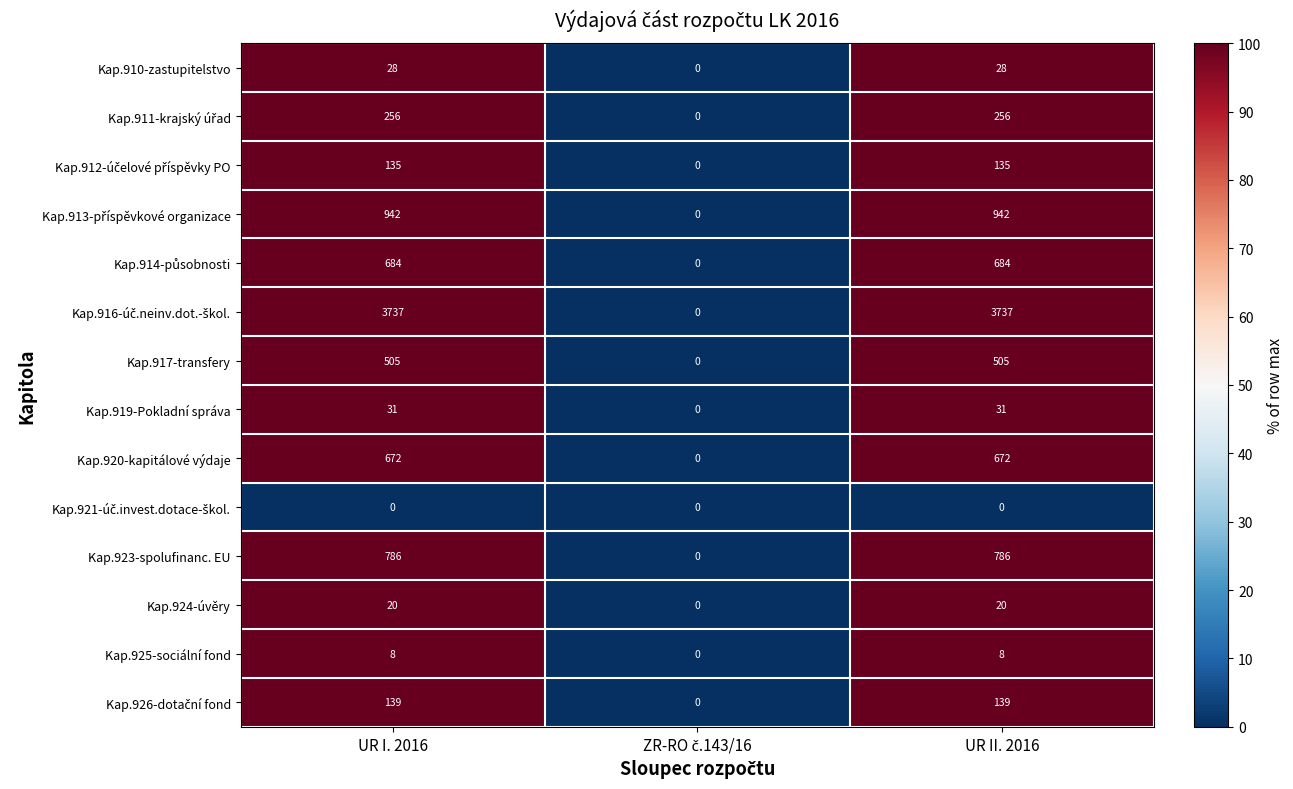

What is the total value across all series at UR I. 2016?

7943